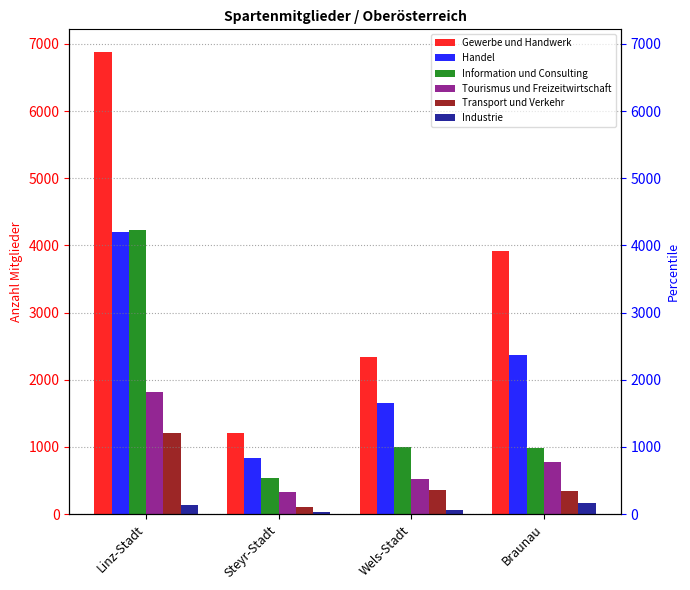

How many distinct data groups are displayed?

6